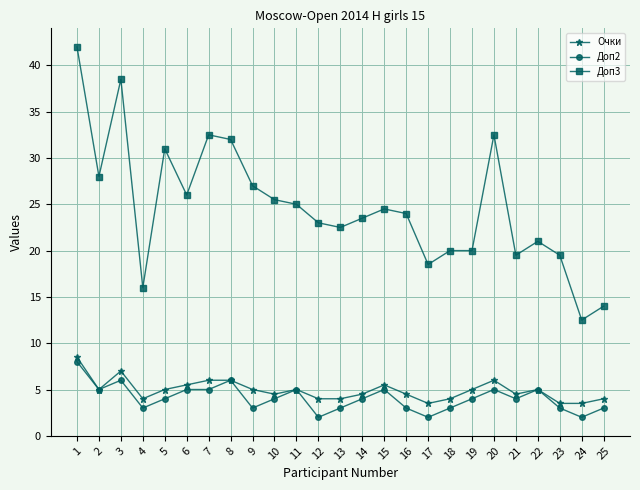

True or false: Доп3 and Очки intersect in this chart.

False